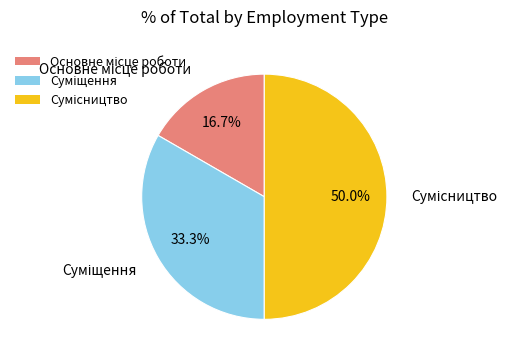

How many segments does this pie chart have?

3